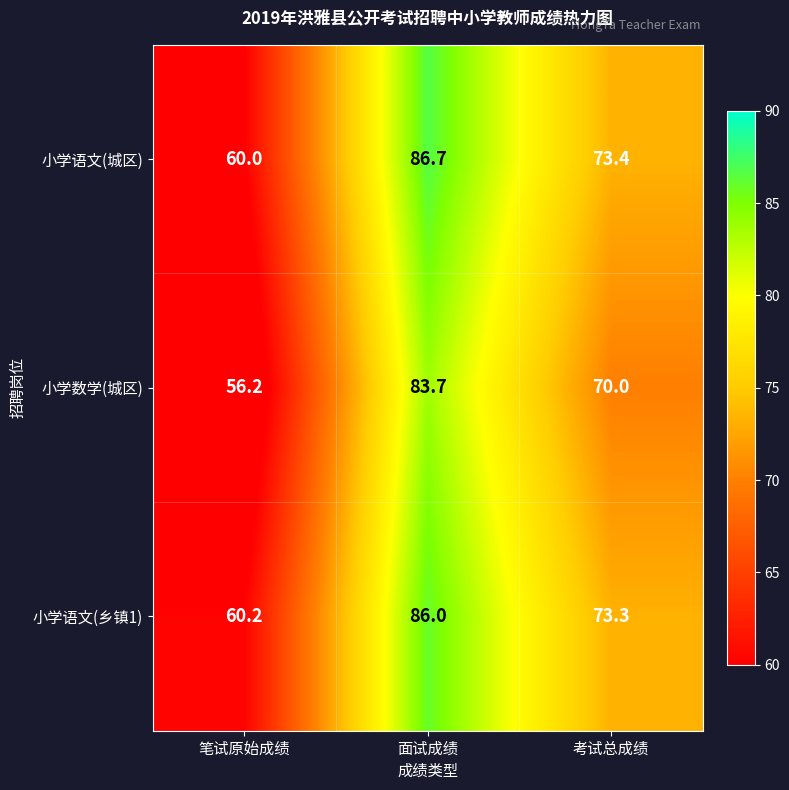

What is the greatest value displayed?

86.7